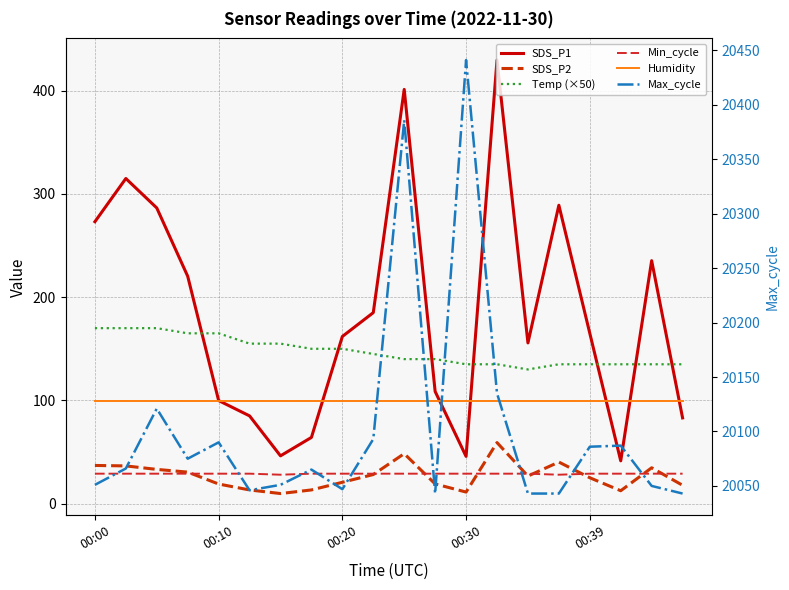

At which category does the chart reach its peak across all series?

00:30